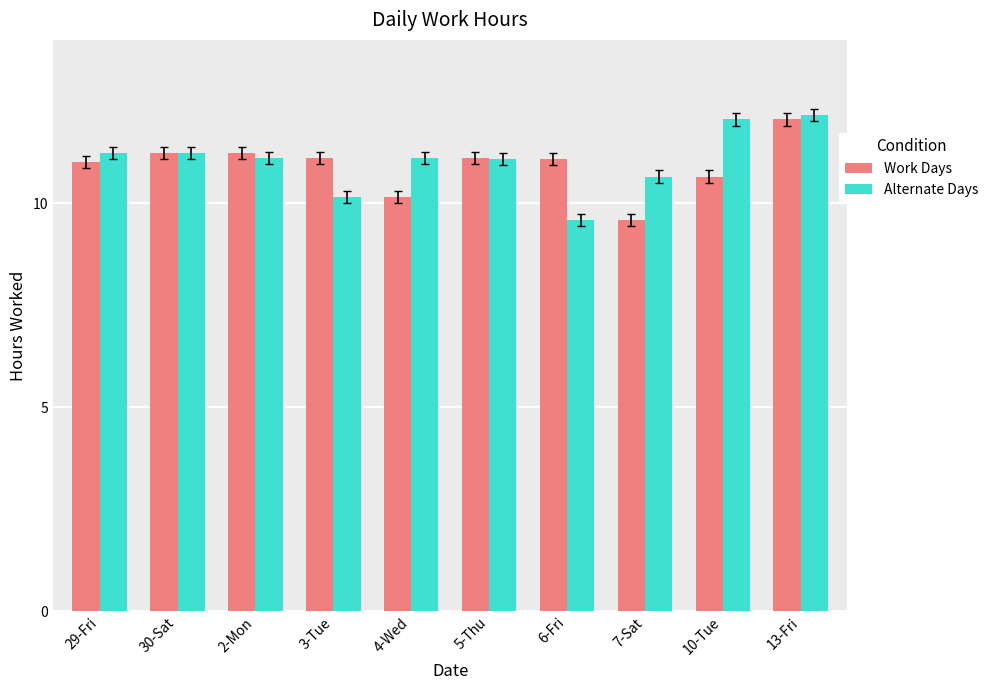

Reading right to left, transcribe all the data shown in this chart.

Work Days: 13-Fri=12.1	10-Tue=10.7	7-Sat=9.6	6-Fri=11.1	5-Thu=11.1	4-Wed=10.2	3-Tue=11.1	2-Mon=11.2	30-Sat=11.2	29-Fri=11.0
Alternate Days: 13-Fri=12.2	10-Tue=12.1	7-Sat=10.7	6-Fri=9.6	5-Thu=11.1	4-Wed=11.1	3-Tue=10.2	2-Mon=11.1	30-Sat=11.2	29-Fri=11.2